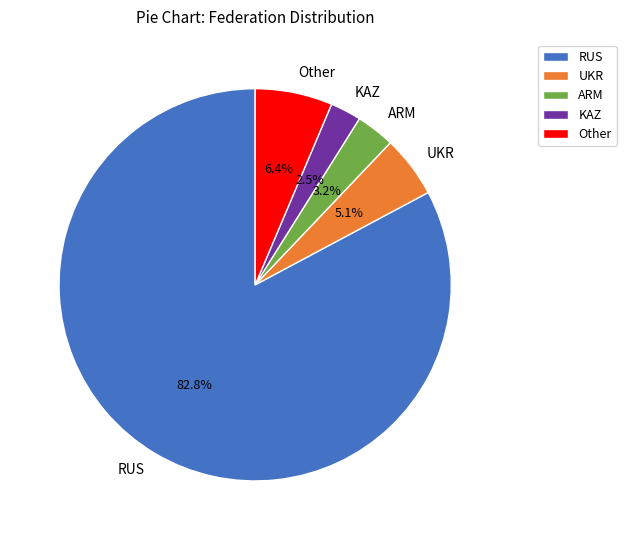

Count the number of slices in the pie.

5